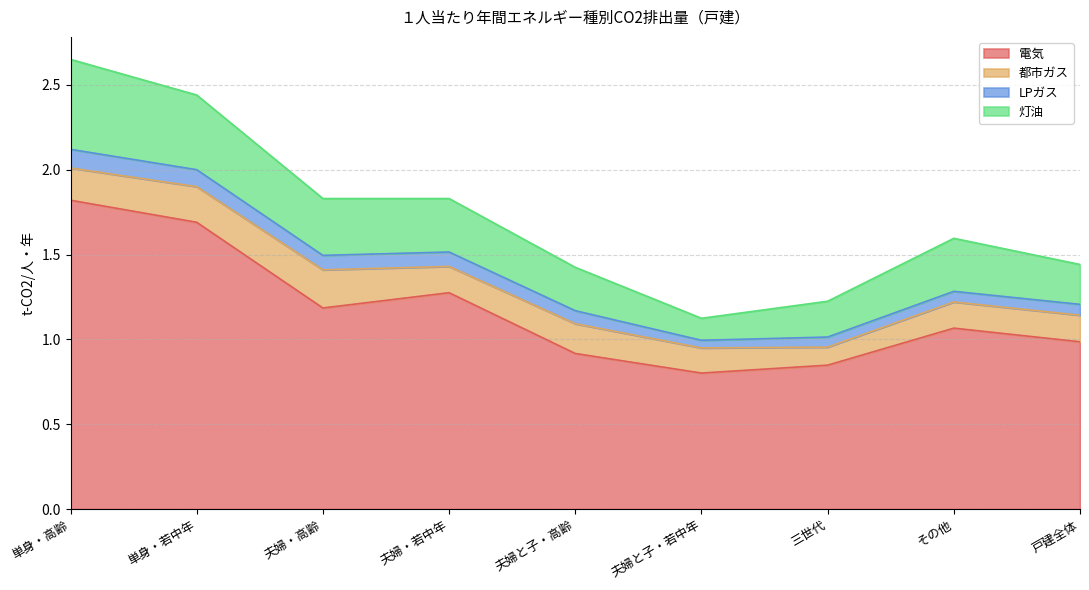

Does the chart display data point markers on the line(s)?

No